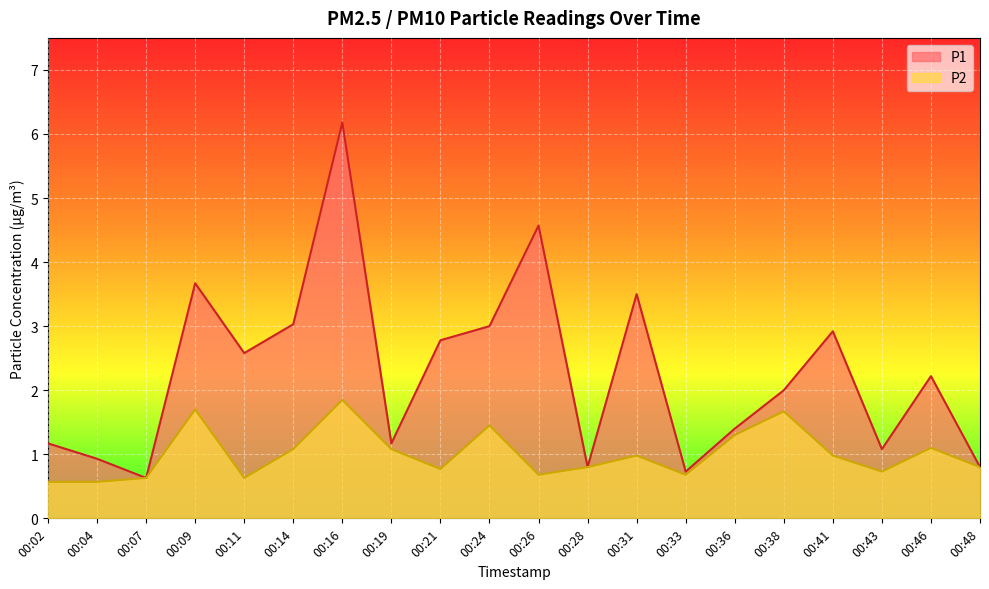

Reading left to right, list all the values displayed in this chart.

P1: 00:02=1.2	00:04=0.9	00:07=0.6	00:09=3.7	00:11=2.6	00:14=3.0	00:16=6.2	00:19=1.2	00:21=2.8	00:24=3.0	00:26=4.6	00:28=0.8	00:31=3.5	00:33=0.7	00:36=1.4	00:38=2.0	00:41=2.9	00:43=1.1	00:46=2.2	00:48=0.8
P2: 00:02=0.6	00:04=0.6	00:07=0.6	00:09=1.7	00:11=0.6	00:14=1.1	00:16=1.9	00:19=1.1	00:21=0.8	00:24=1.4	00:26=0.7	00:28=0.8	00:31=1.0	00:33=0.7	00:36=1.3	00:38=1.7	00:41=1.0	00:43=0.7	00:46=1.1	00:48=0.8